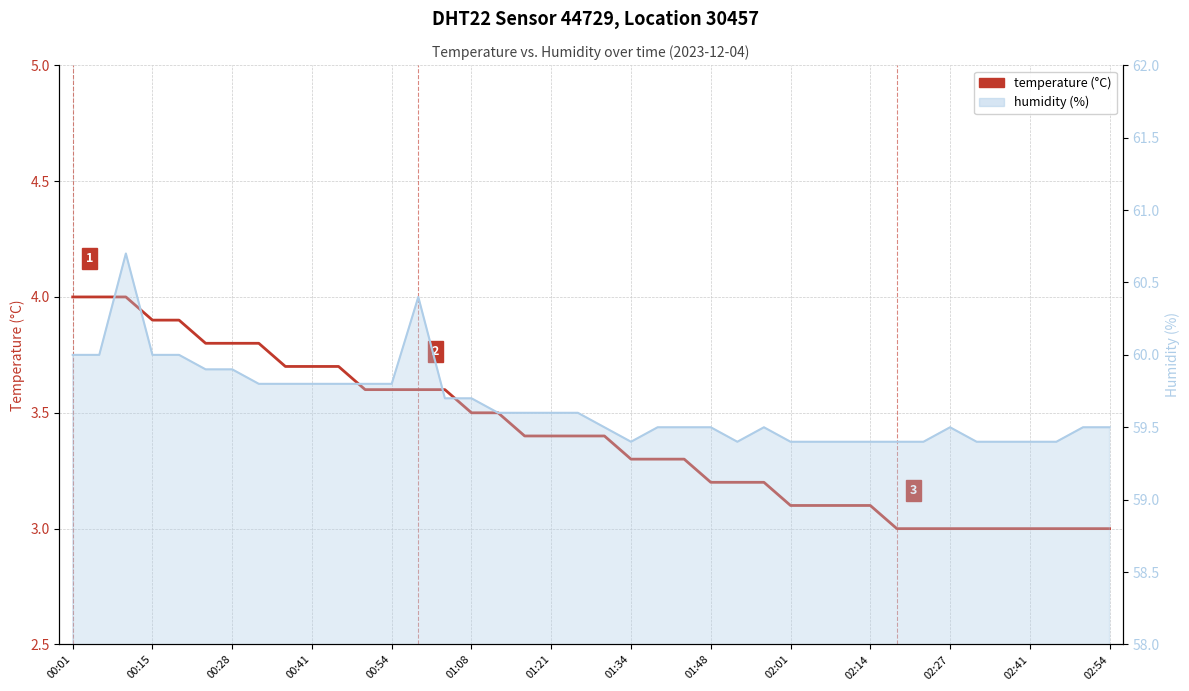

What is the average value?

3.4